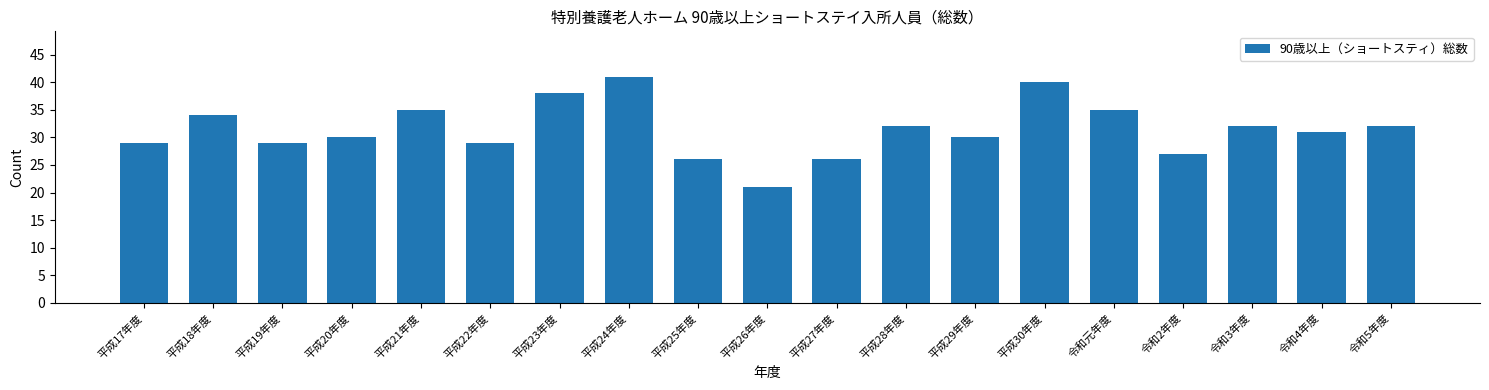

Reading right to left, transcribe all the data shown in this chart.

32	31	32	27	35	40	30	32	26	21	26	41	38	29	35	30	29	34	29